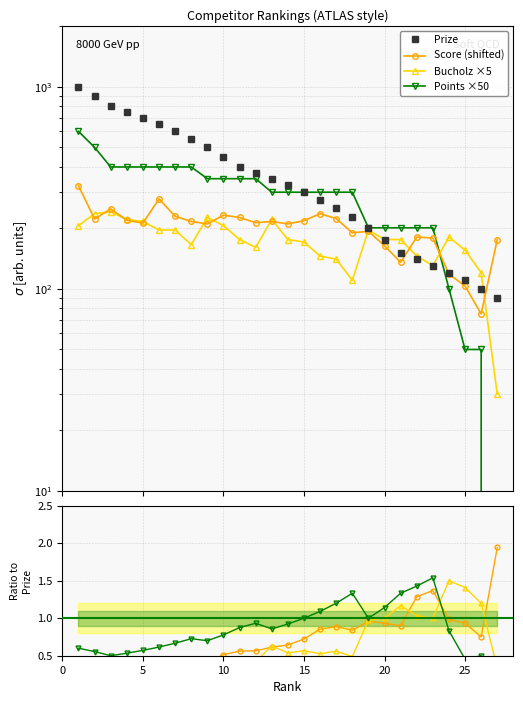

True or false: Prize has a value of 650 at 6.

True